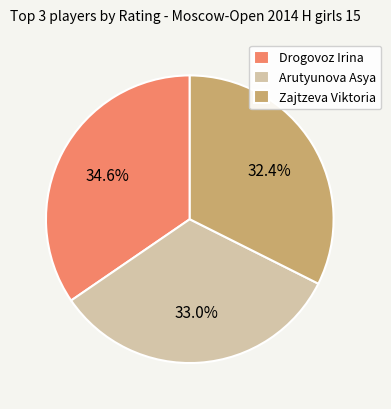

What percentage is the Zajtzeva Viktoria slice, to the nearest percent?

32%